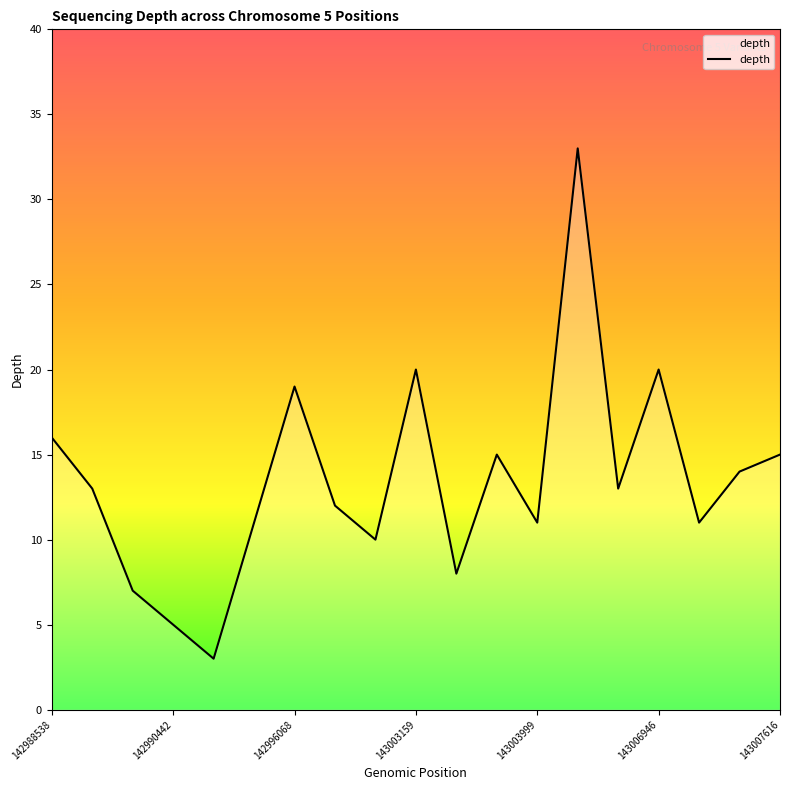

What is the difference between the maximum and minimum values?

30